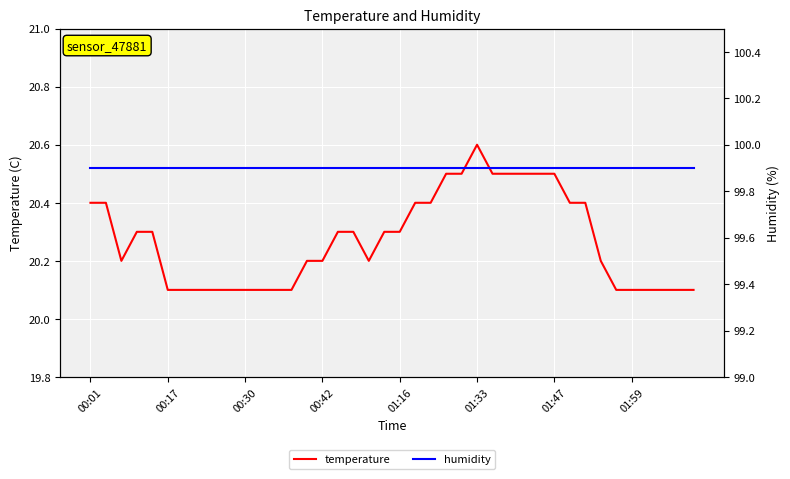

What are all the series names shown in the legend?

temperature, humidity